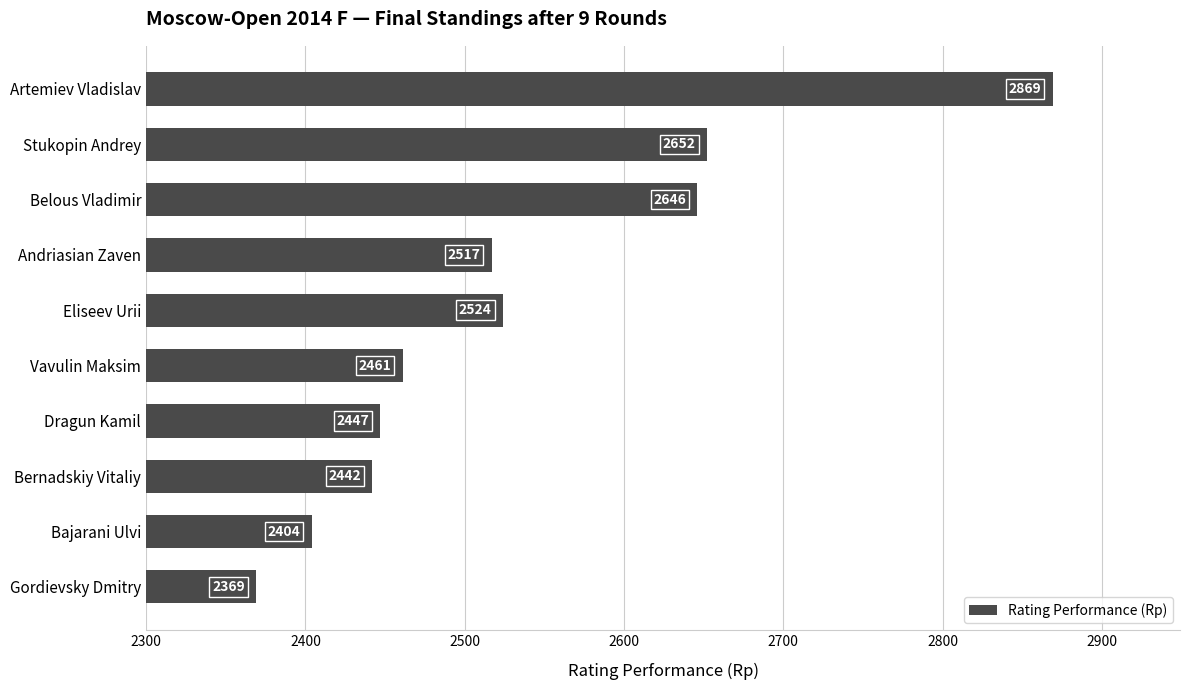

What is the sum of the values at Belous Vladimir and Bernadskiy Vitaliy?

5088